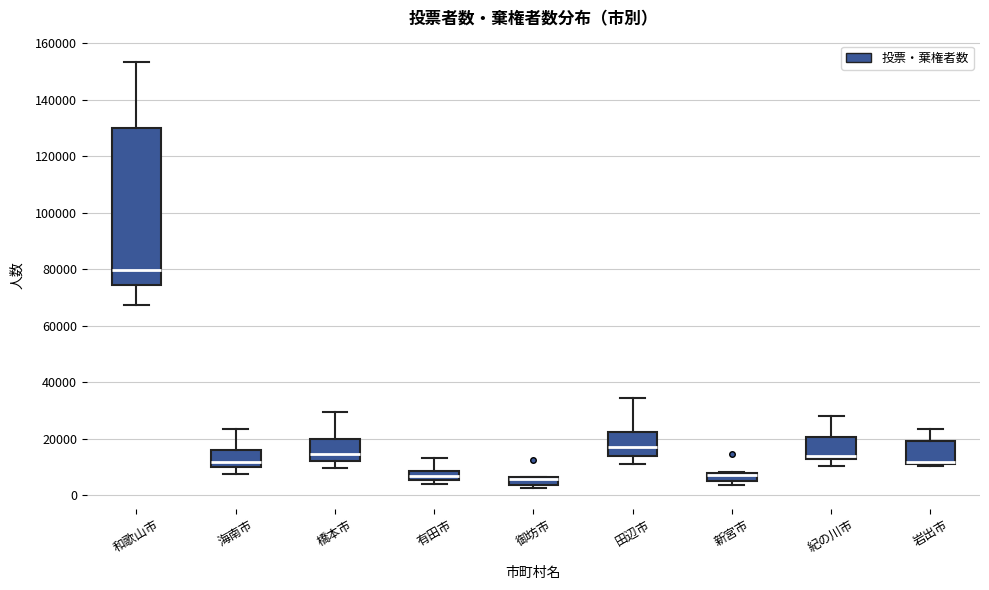

Where is the lower edge of the box for 岩出市 on the y-axis? The values are not printed on the chart, so give them approximately, as read against the axis.

12000